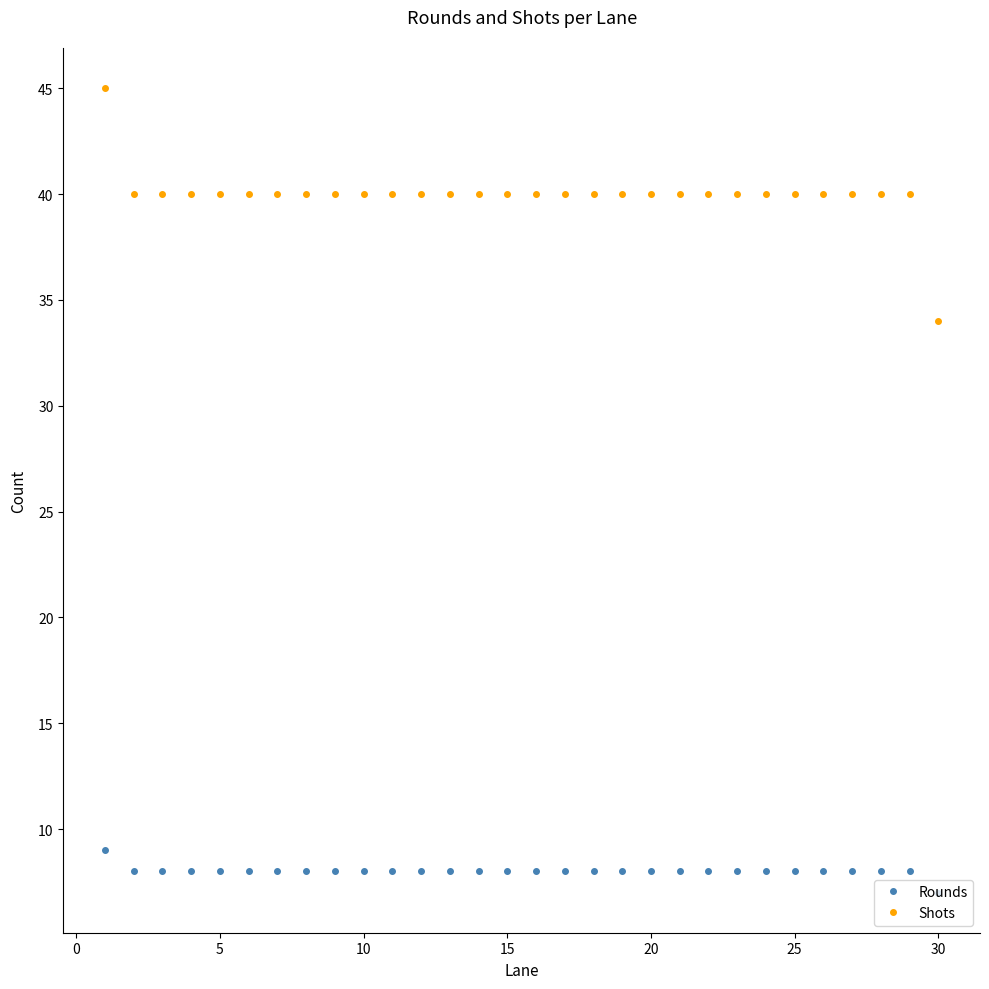

What is the maximum value for Rounds?

9